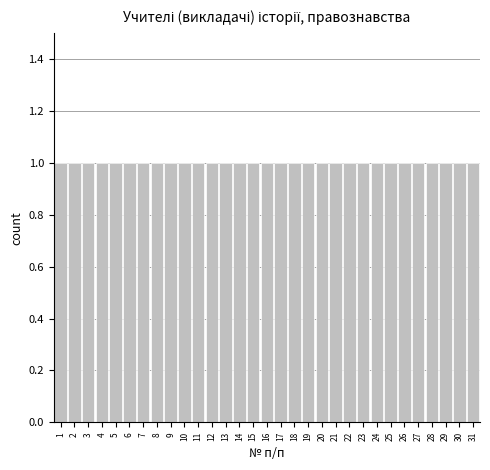

What is the height of the bar covering 29.5 to 30.5 on the x-axis? The values are not printed on the chart, so give them approximately, as read against the axis.

1